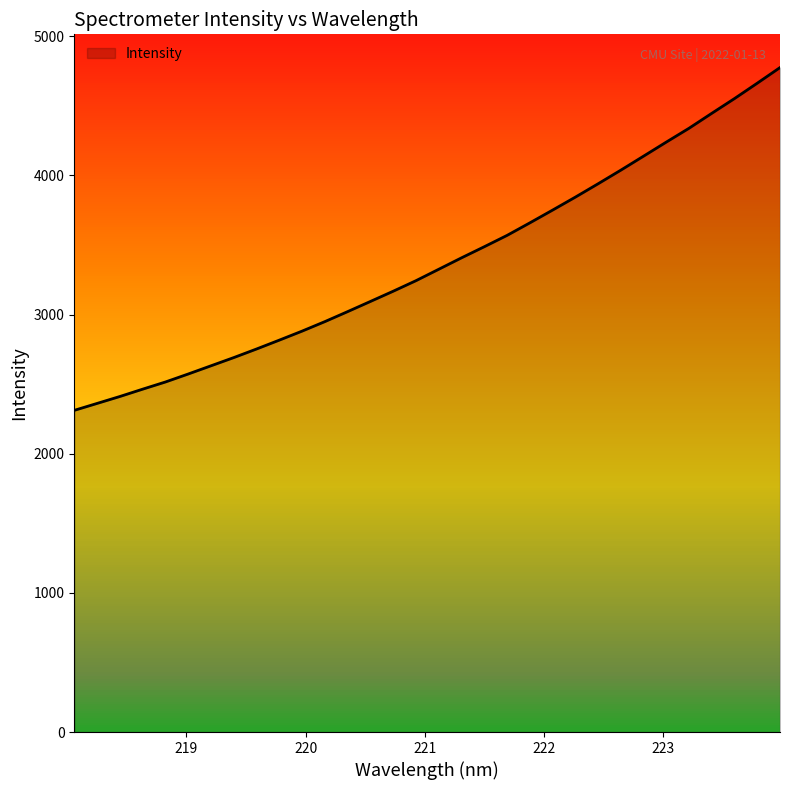

What value does the data have at 222.4538?

3939.4